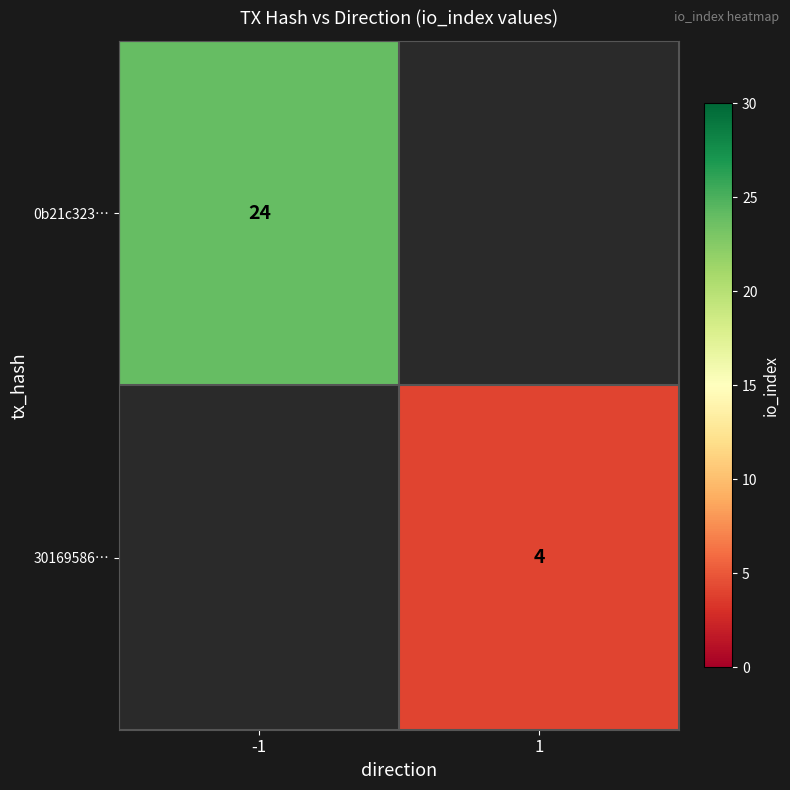

Is the value of 0b21c323… at -1 greater than the value of 30169586… at 1?

Yes